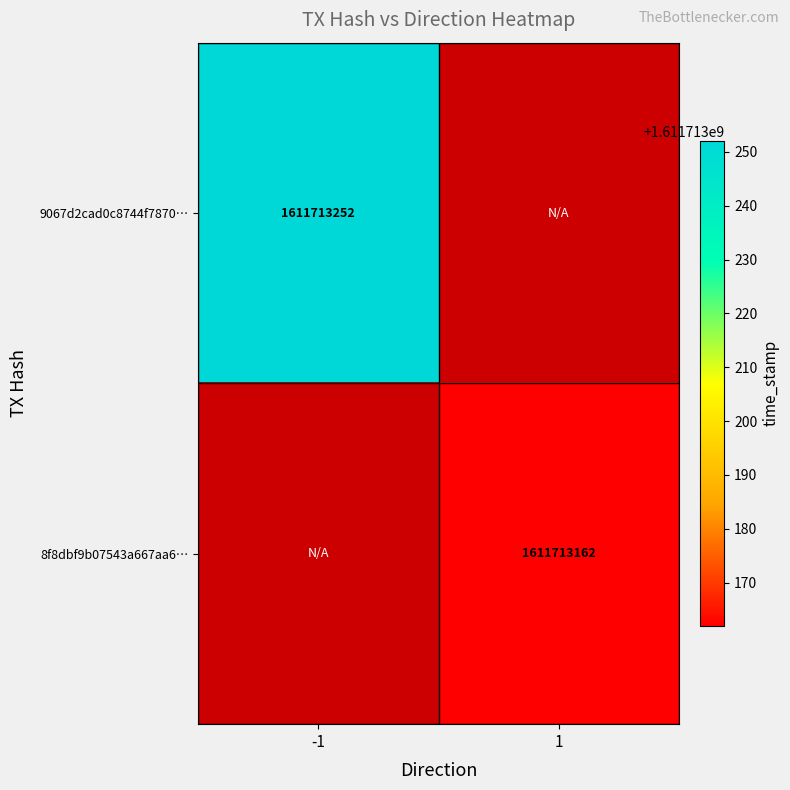

At which category is the sum across all series the highest?

-1